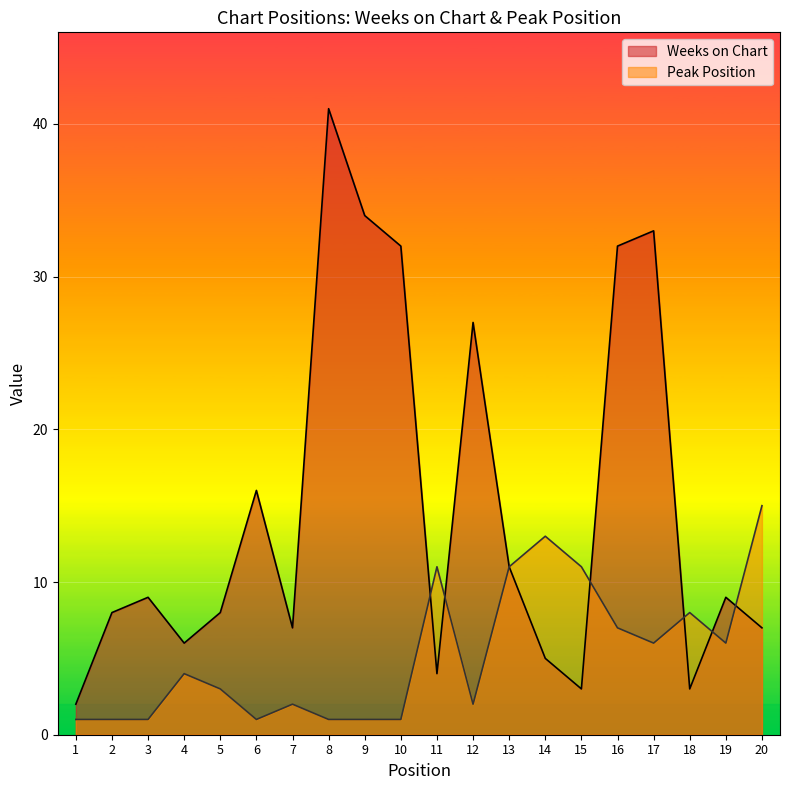

Where do Peak Position and Weeks on Chart first cross each other?

10 and 11